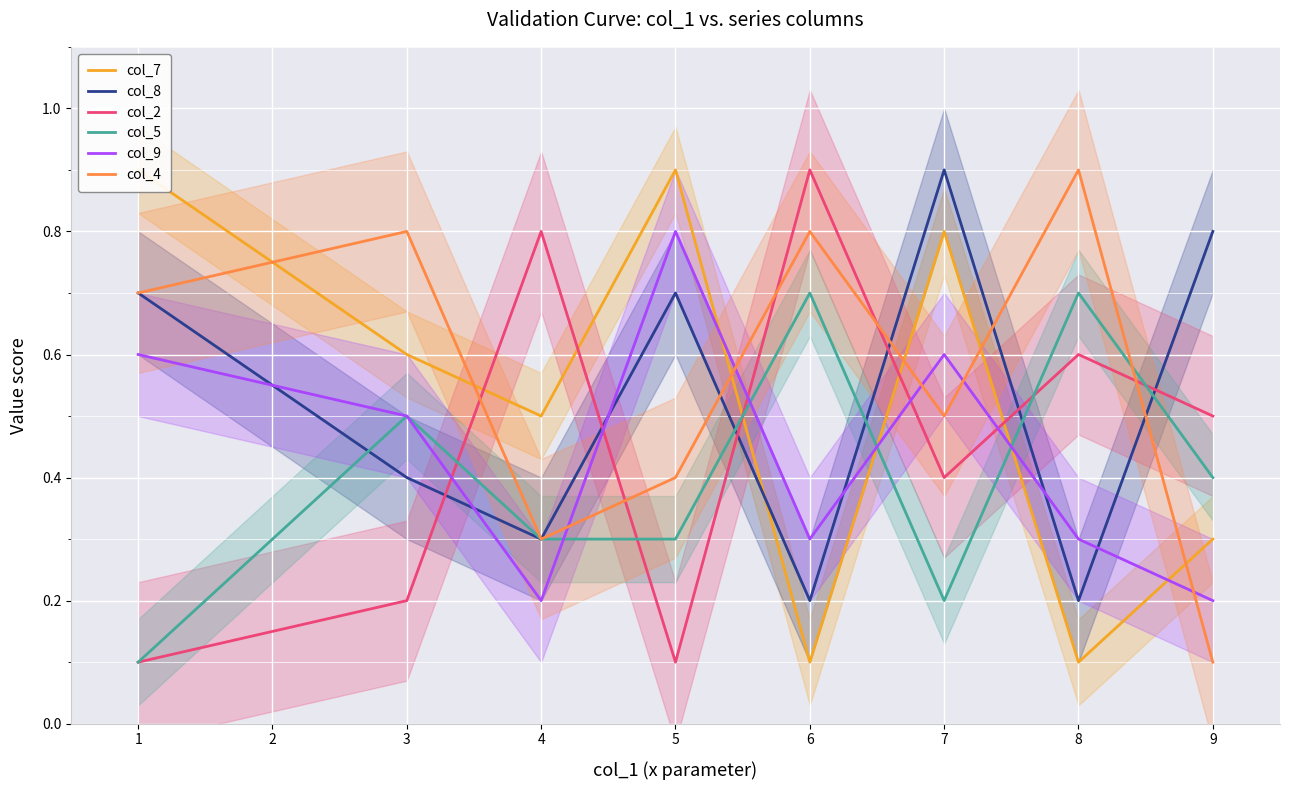

What is the lowest value of the col_8 series?

0.2